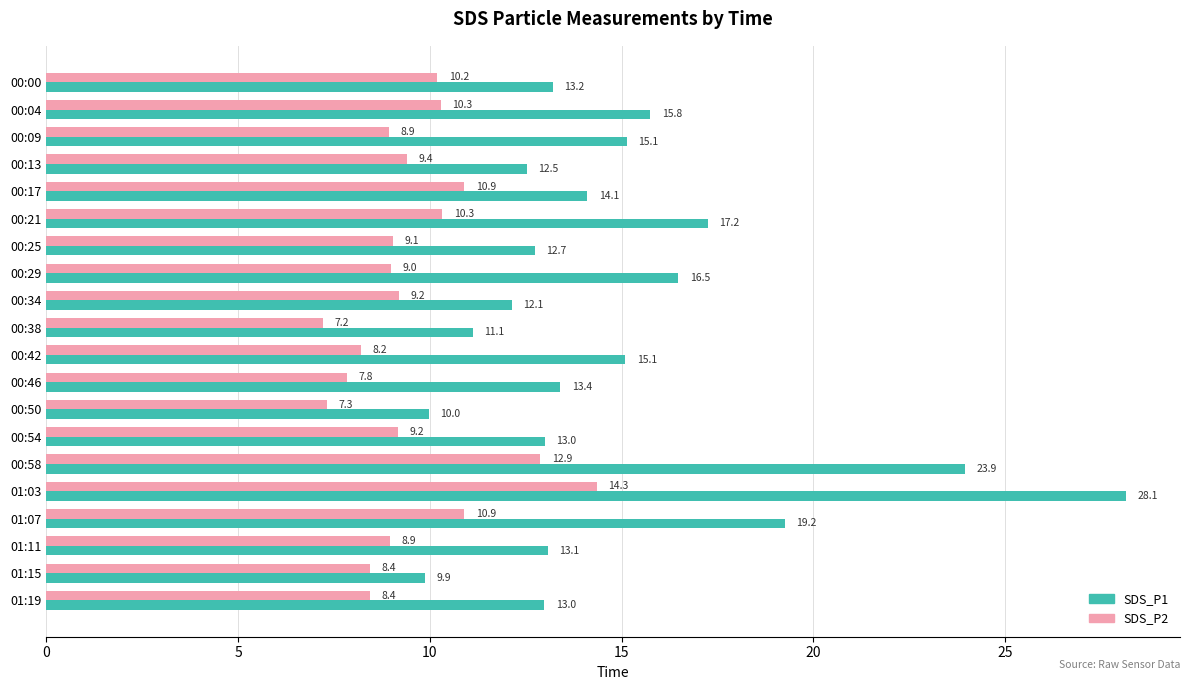

At which category is the sum across all series the highest?

01:03